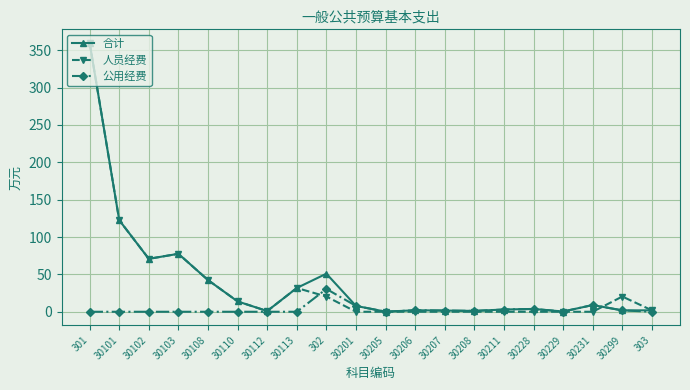

The 合计 series shows 1.8 at 30299. True or false?

True